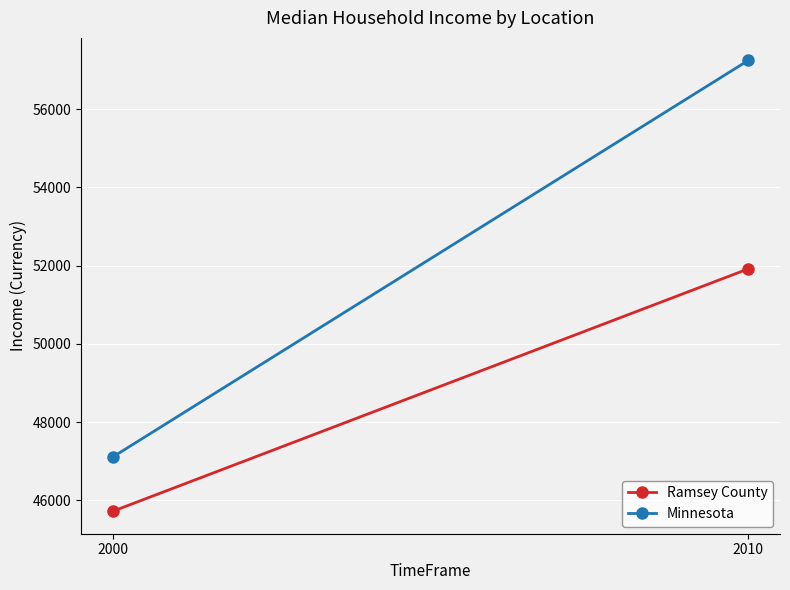

Which series has the largest range (max minus min)?

Minnesota